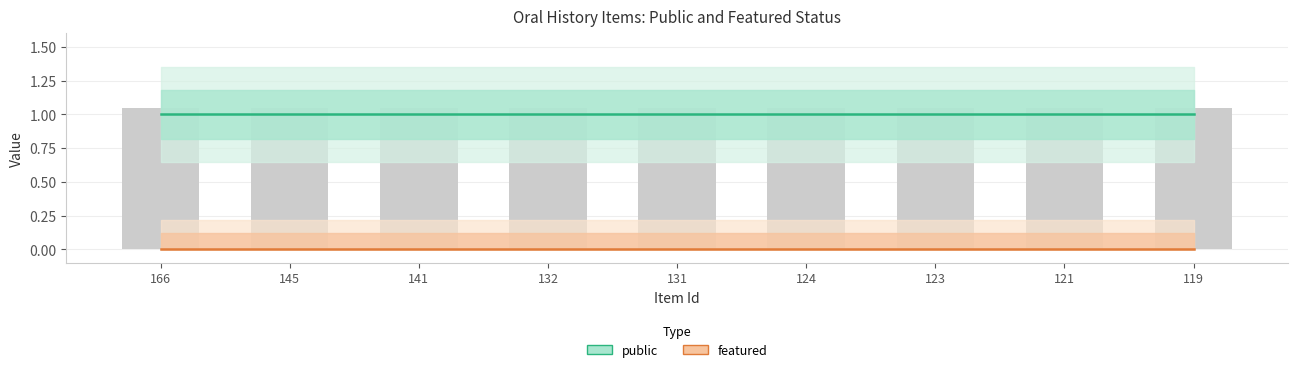

How many data points does each series have?

9